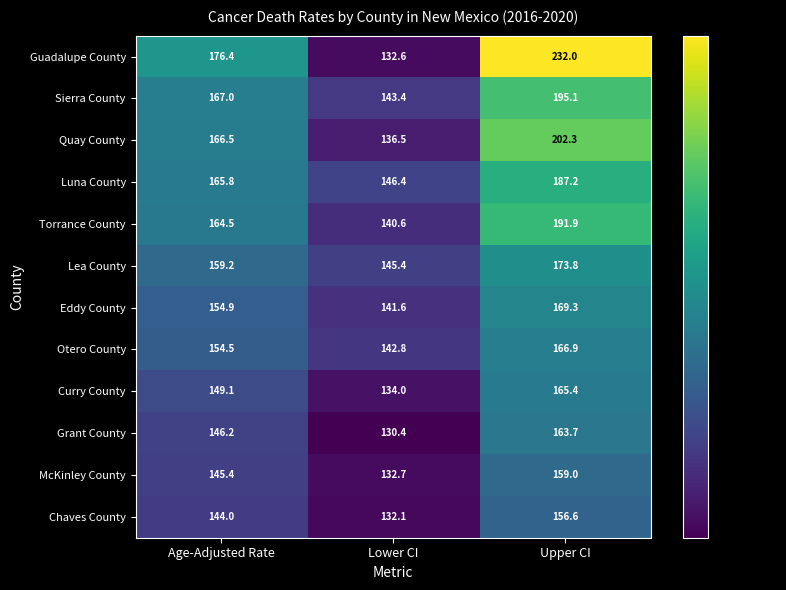

At which category is the sum across all series the highest?

Upper CI